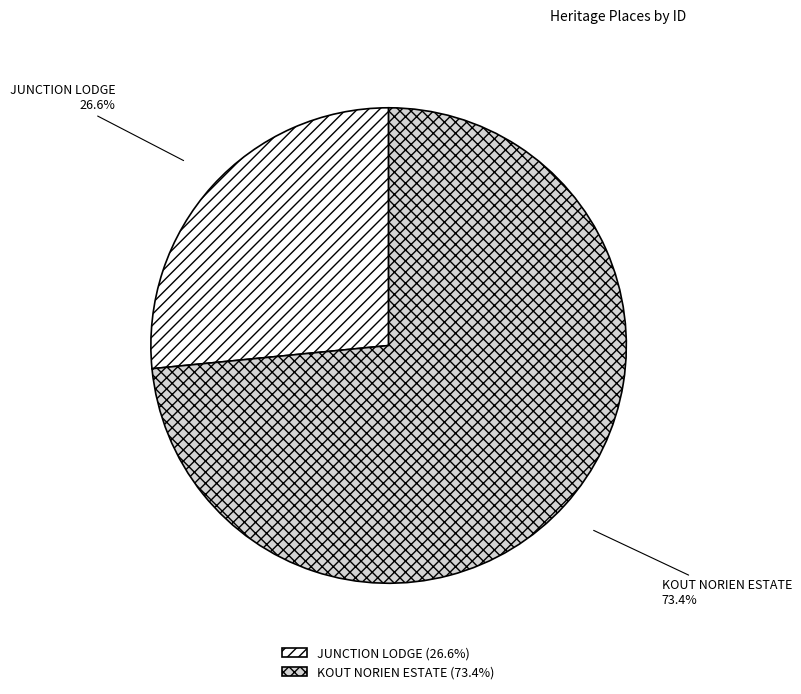

To the nearest percent, what portion does KOUT NORIEN ESTATE represent?

73%